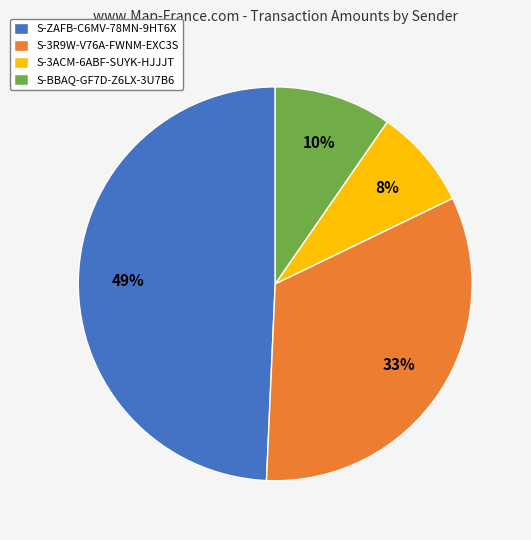

To the nearest percent, what is the difference between the largest and smallest slice percentages?

41%